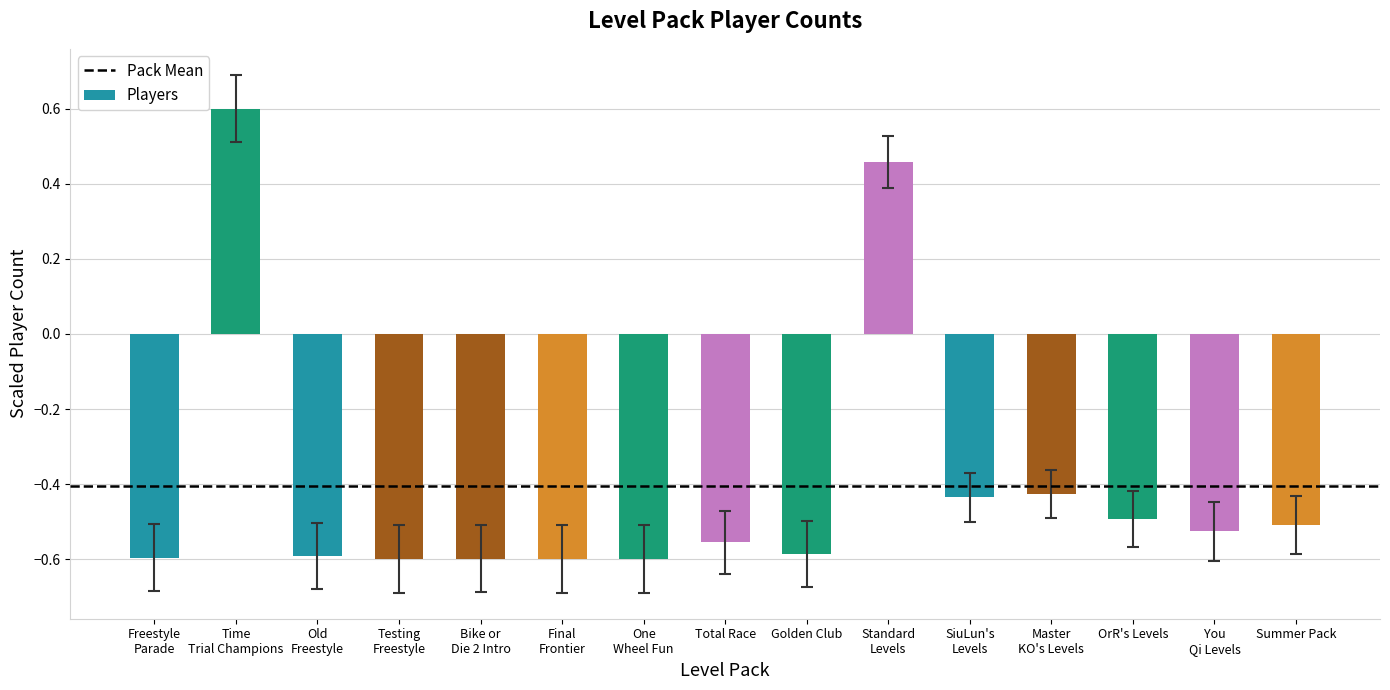

Does the chart contain stacked bars?

No